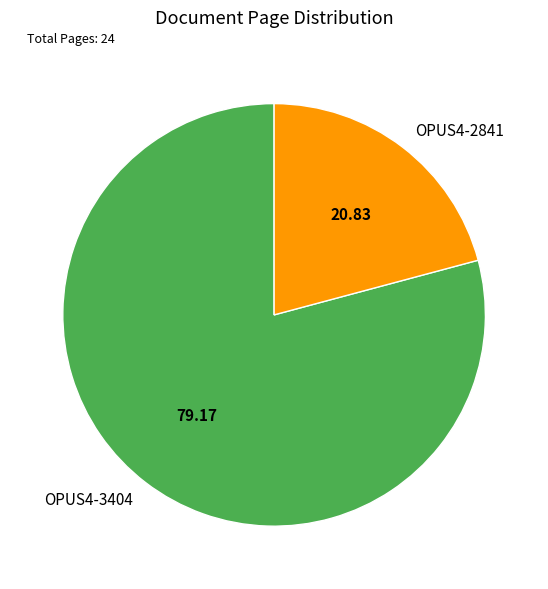

The OPUS4-2841 slice represents 21% of the pie. True or false?

True